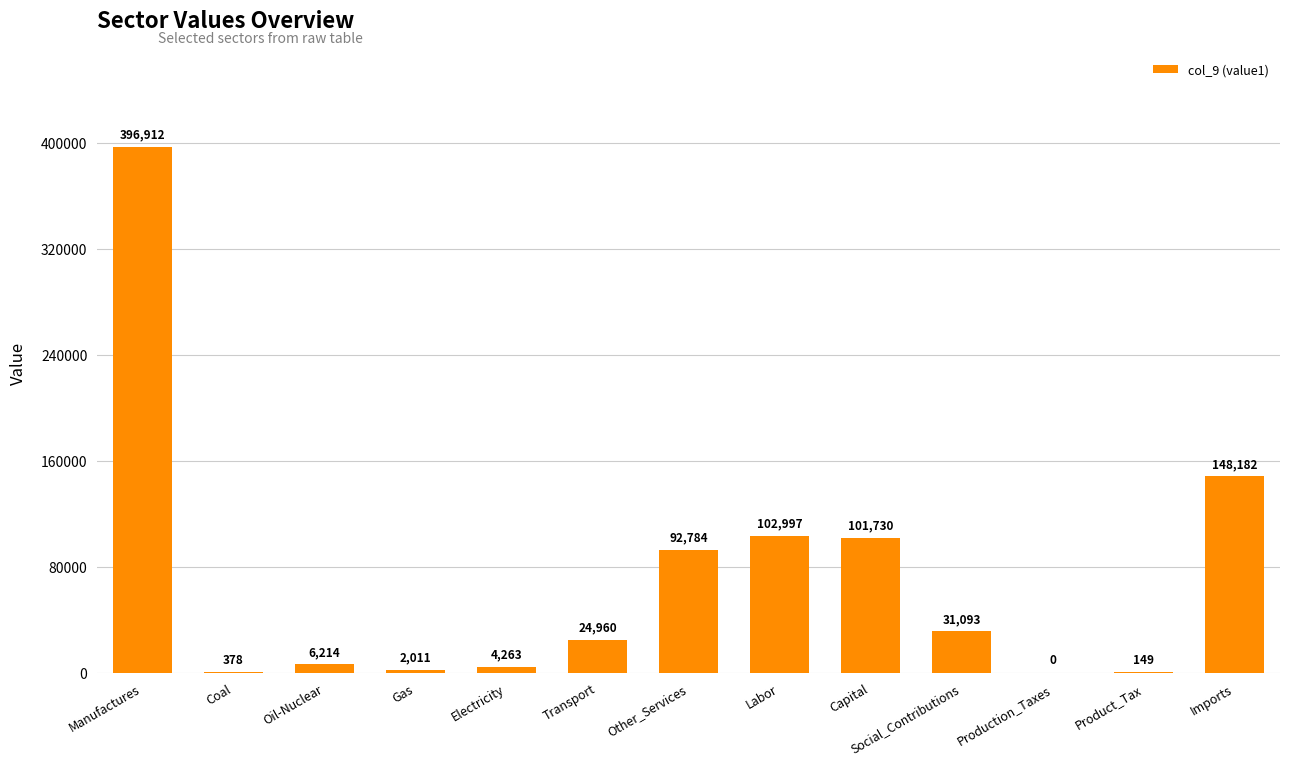

How many data points does each series have?

13